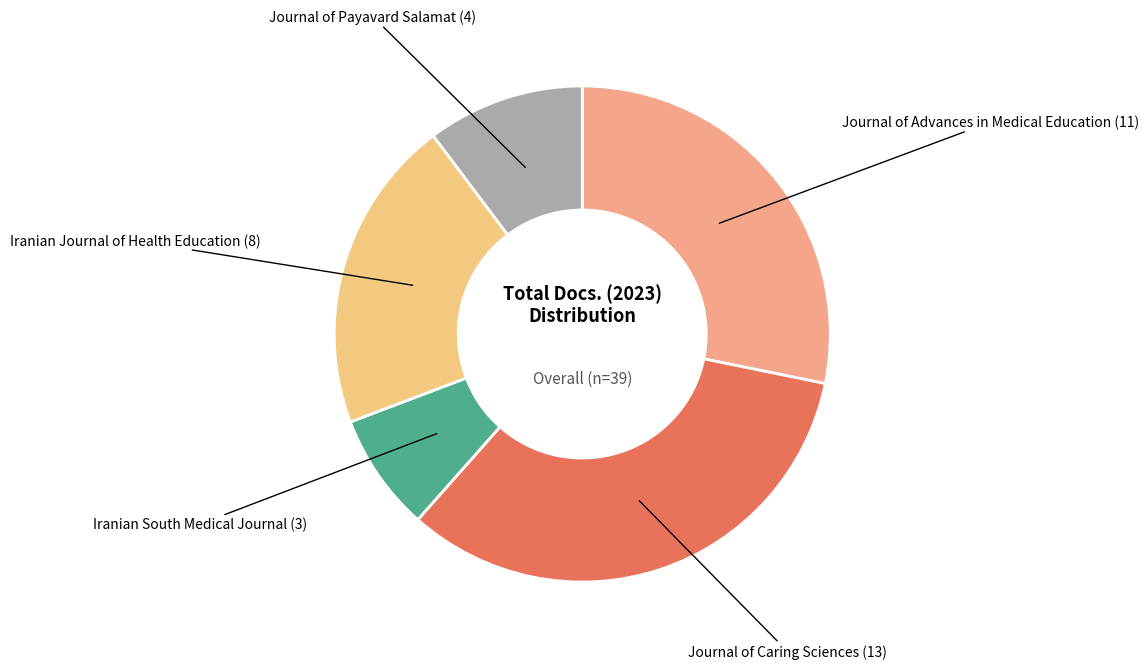

Rank the categories by value from lowest to highest.

Iranian South Medical Journal, Journal of Payavard Salamat, Iranian Journal of Health Education, Journal of Advances in Medical Education, Journal of Caring Sciences